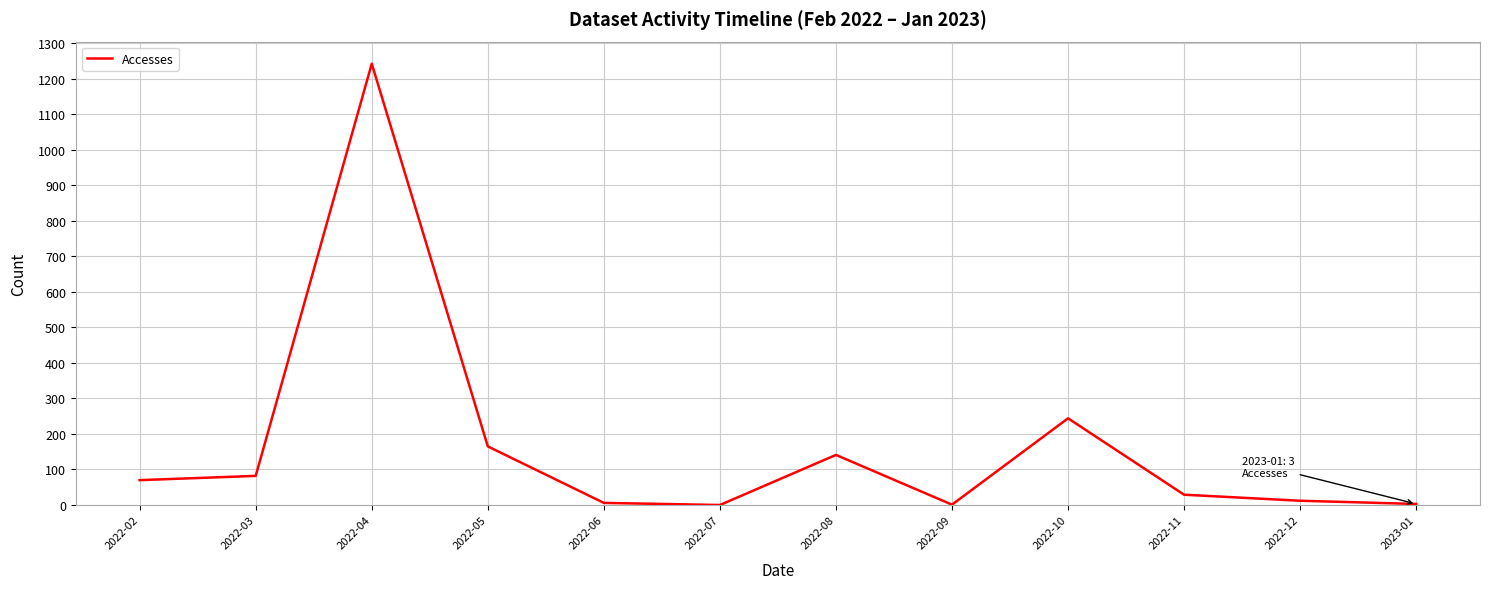

What is the change in value from 2022-03 to 2022-09?

-81